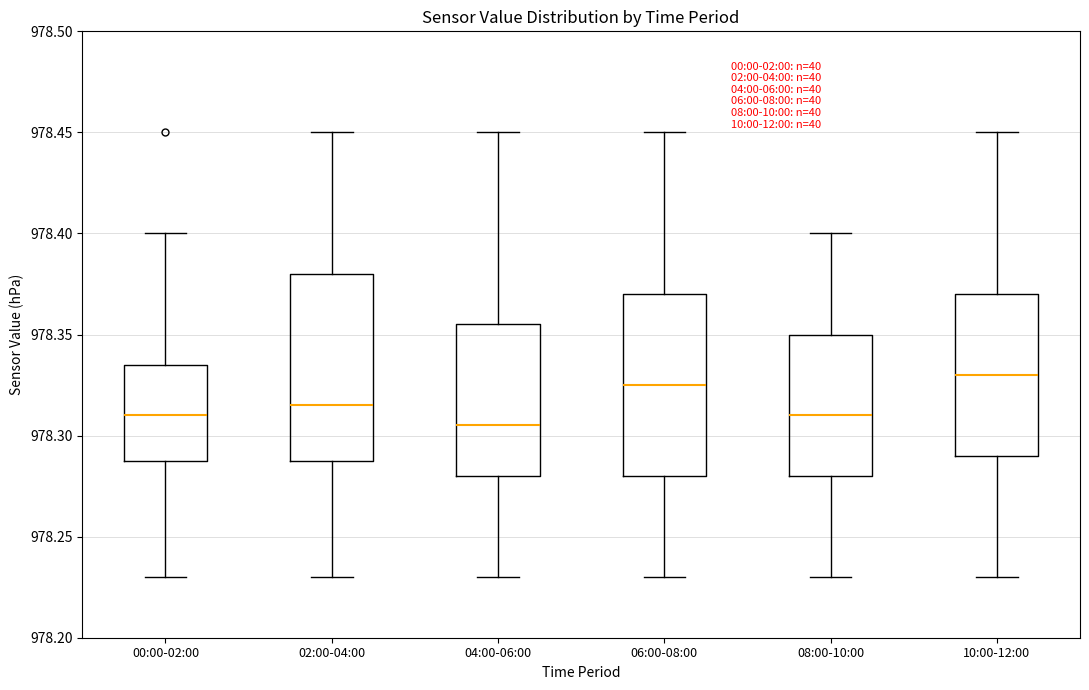

Reading left to right, read every box against the y-axis: the position of its median line, the range the box covers, and the ends of its whiskers. The values are not printed on the chart, so give them approximately, as read against the axis.

00:00-02:00: median 978.310, box 978.290 to 978.335, whiskers 978.230 to 978.400
02:00-04:00: median 978.315, box 978.290 to 978.380, whiskers 978.230 to 978.450
04:00-06:00: median 978.305, box 978.280 to 978.355, whiskers 978.230 to 978.450
06:00-08:00: median 978.325, box 978.280 to 978.370, whiskers 978.230 to 978.450
08:00-10:00: median 978.310, box 978.280 to 978.350, whiskers 978.230 to 978.400
10:00-12:00: median 978.330, box 978.290 to 978.370, whiskers 978.230 to 978.450